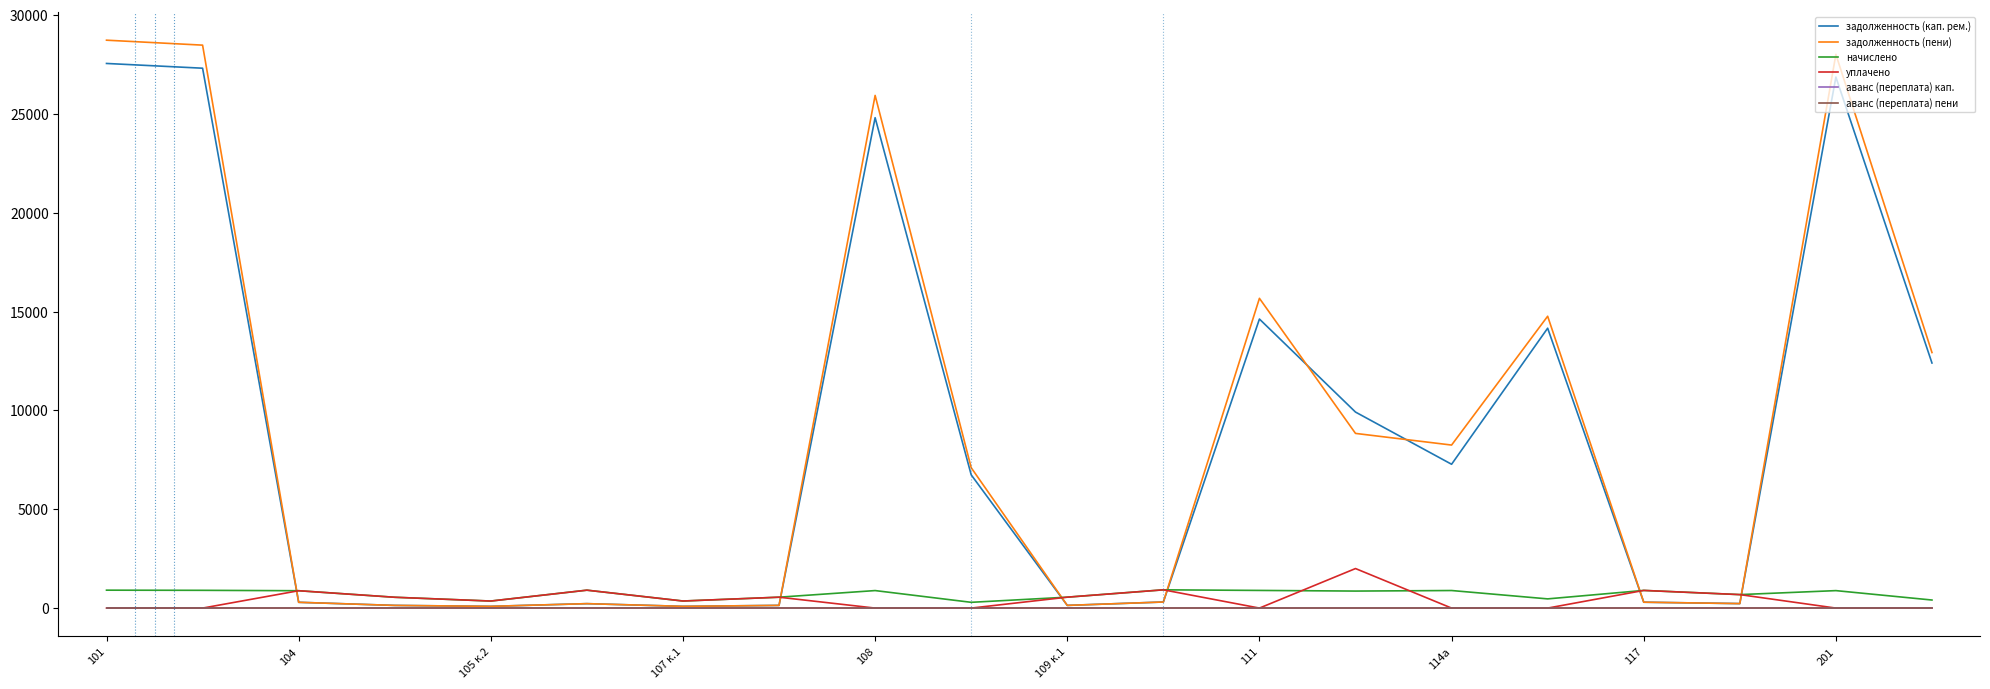

How many lines are shown in the chart?

6